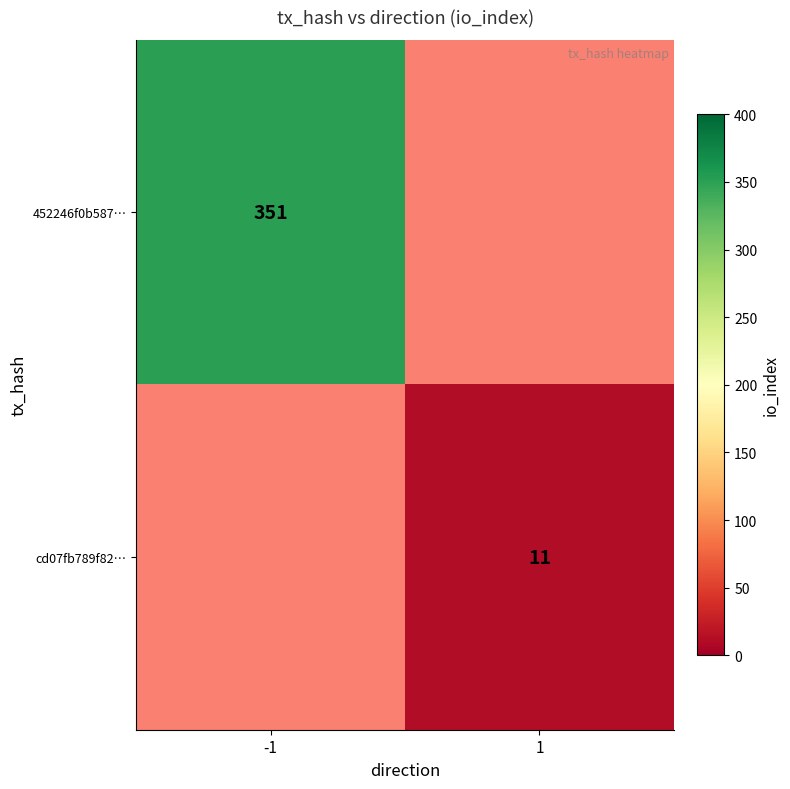

The cd07fb789f82… series shows 11 at 1. True or false?

True